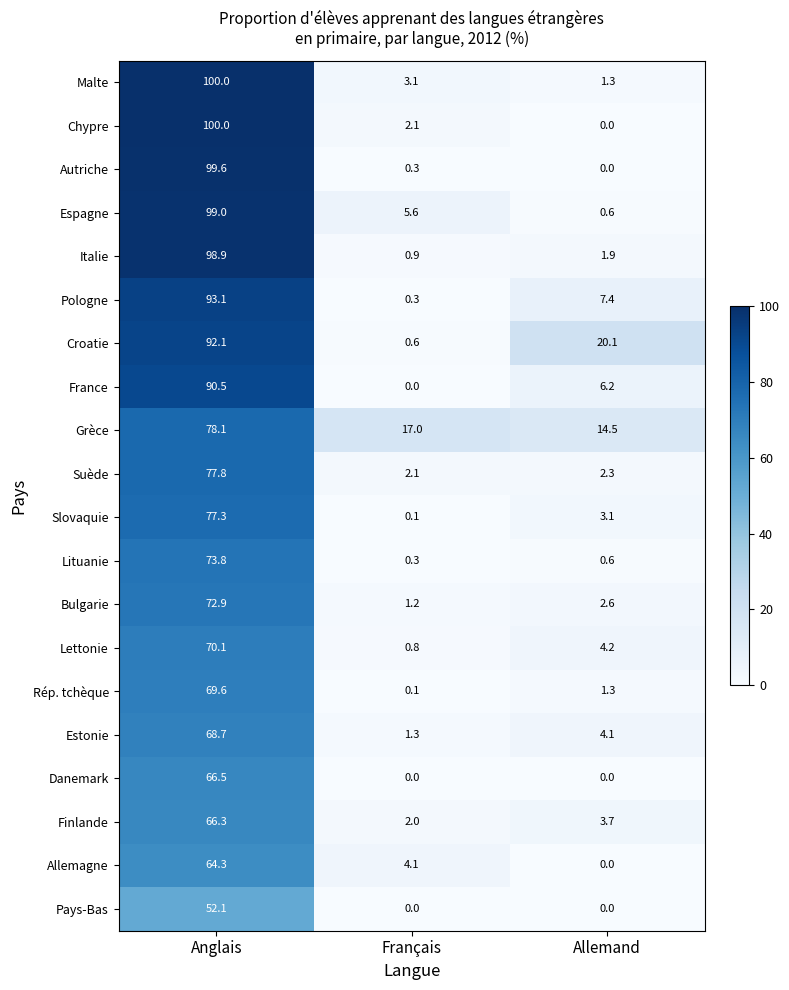

Rank the categories by Finlande value from lowest to highest.

Français, Allemand, Anglais